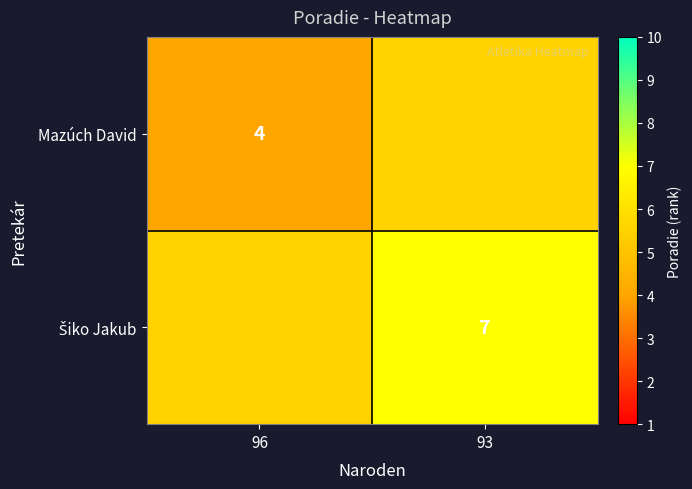

The value of Mazúch David at 96 is 4.0. True or false?

True